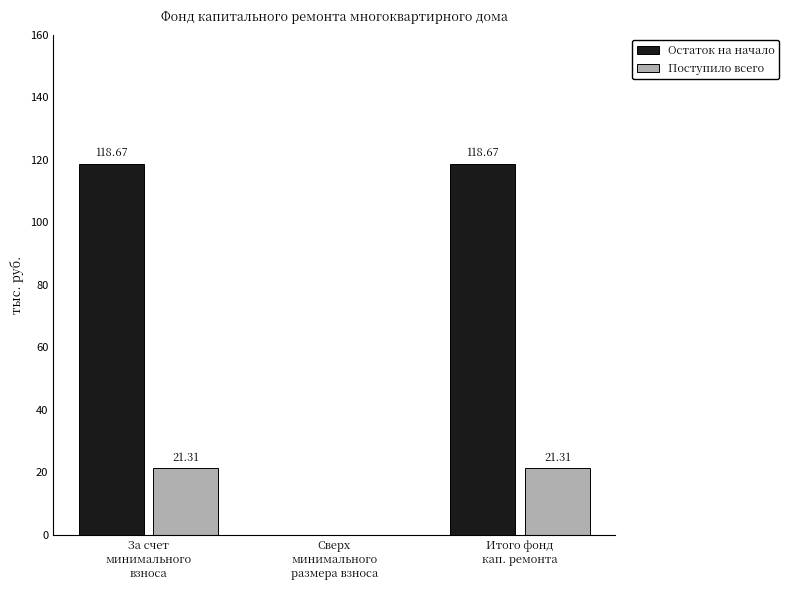

What is the approximate value of Поступило всего at За счет
минимального
взноса?

21.3